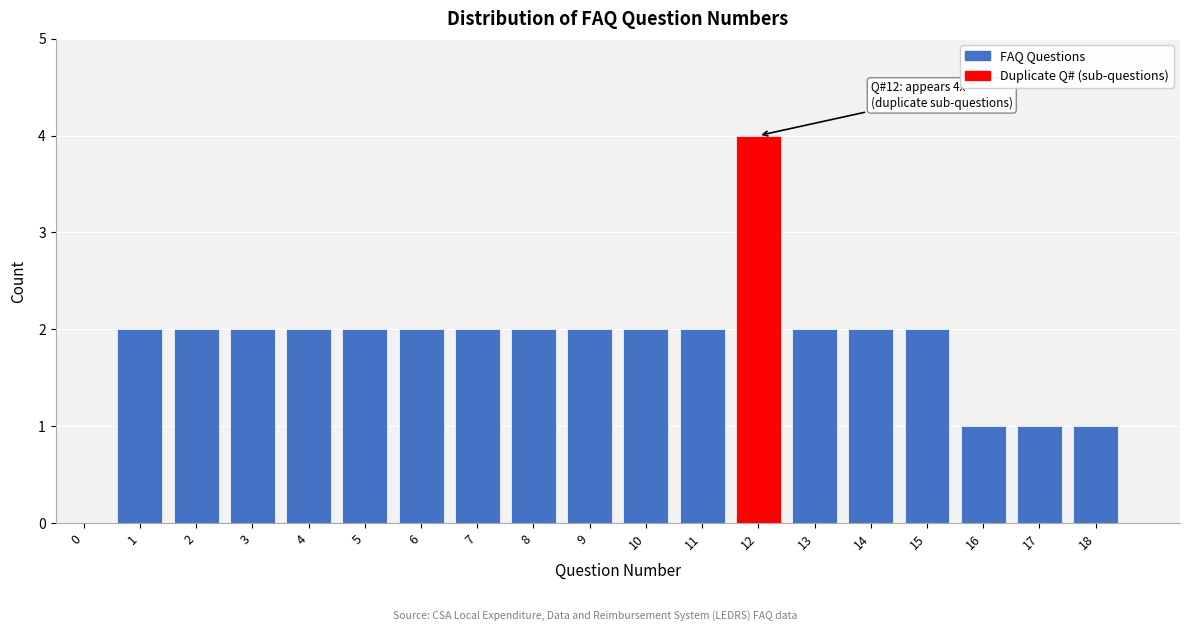

Reading right to left, extract all data points from this chart.

18=1	17=1	16=1	15=2	14=2	13=2	12=4	11=2	10=2	9=2	8=2	7=2	6=2	5=2	4=2	3=2	2=2	1=2	0=0